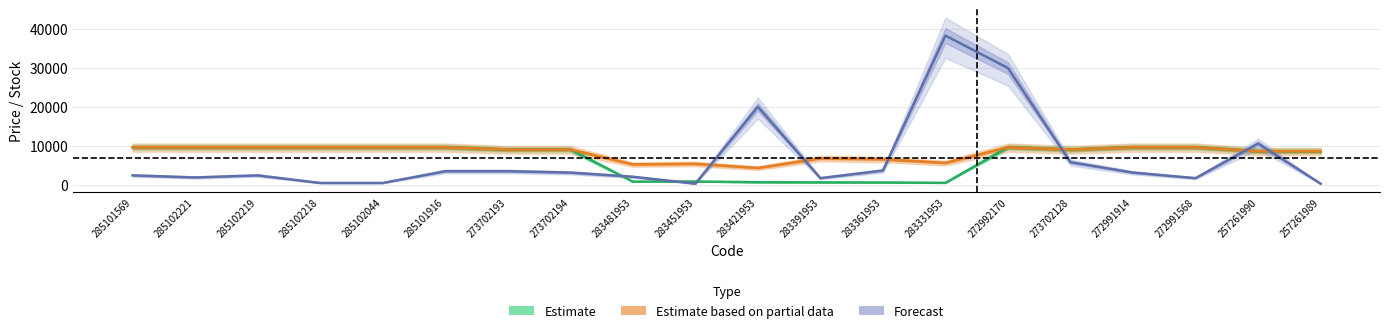

What is the minimum value shown in the chart?

353.7